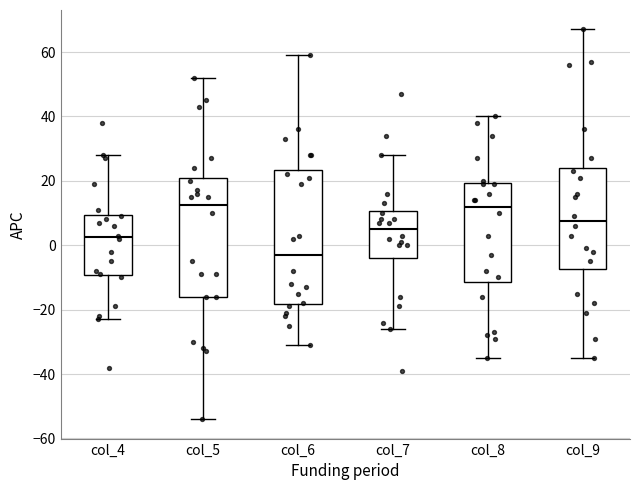

Reading left to right, transcribe this box plot: for each box, give where its median line is, the range the box spans, and where its two whiskers end, as read against the y-axis. The values are not printed on the chart, so give them approximately, as read against the axis.

col_4: median 2, box -10 to 10, whiskers -22 to 28
col_5: median 12, box -16 to 22, whiskers -54 to 52
col_6: median -2, box -18 to 24, whiskers -30 to 60
col_7: median 6, box -4 to 10, whiskers -26 to 28
col_8: median 12, box -12 to 20, whiskers -34 to 40
col_9: median 8, box -8 to 24, whiskers -34 to 68